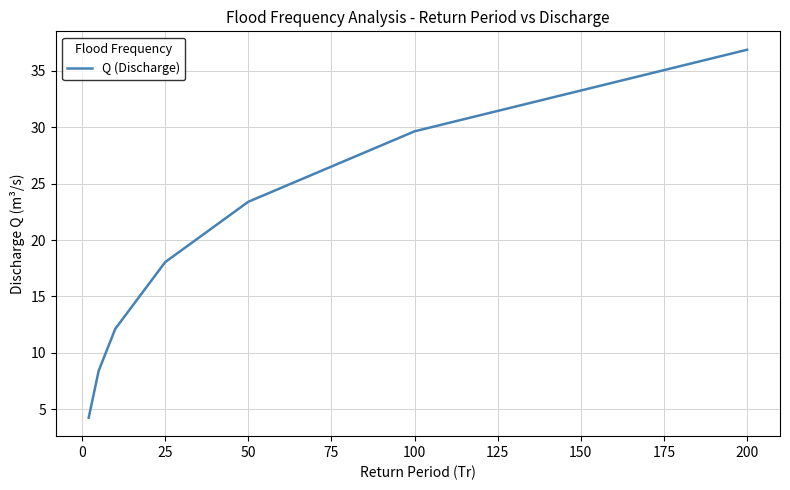

True or false: the data has more than 2 interior local peaks.

False